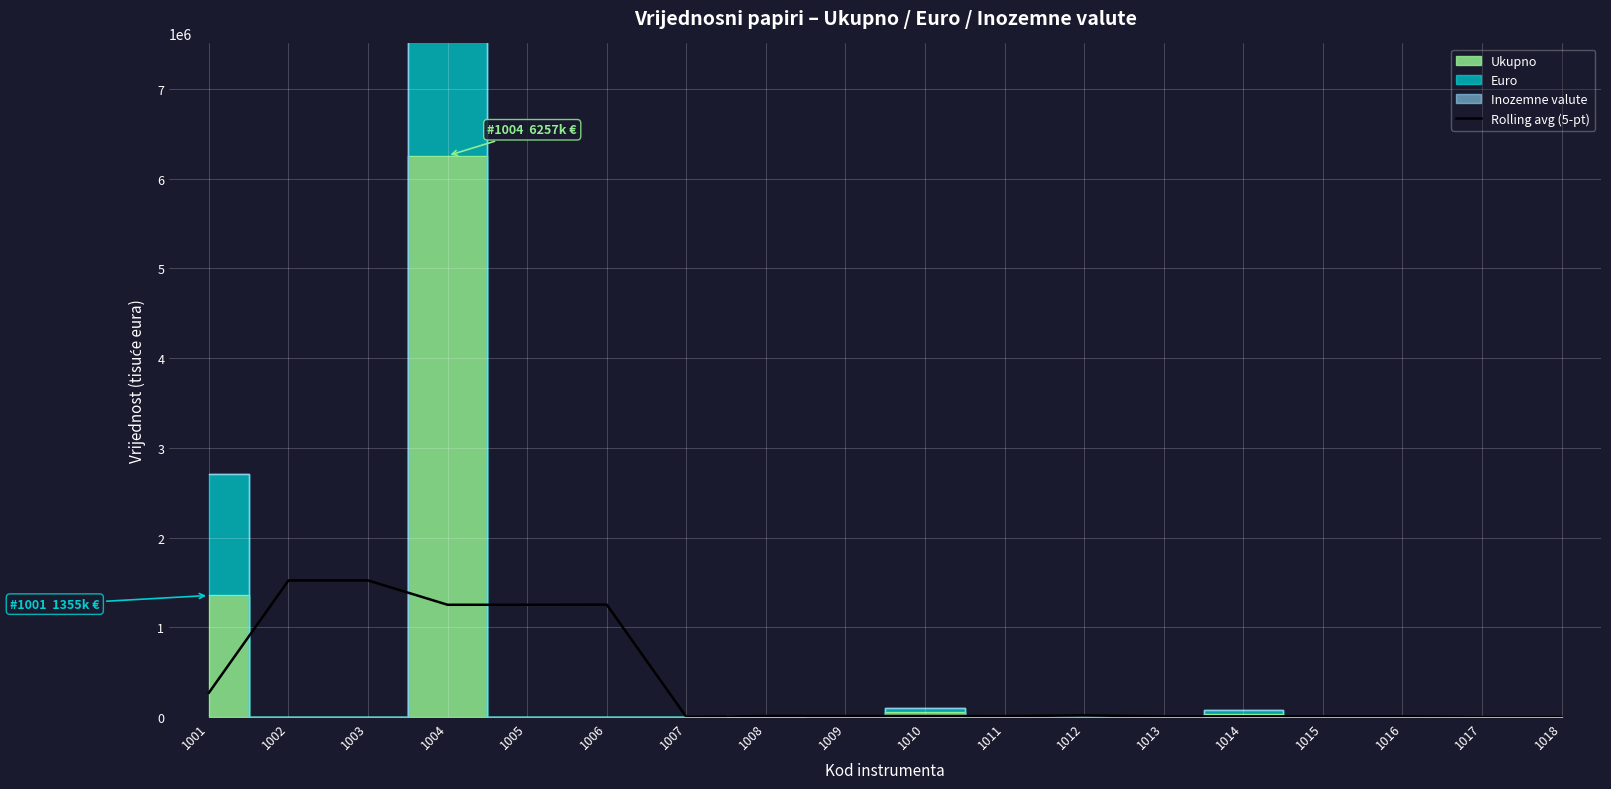

Between 1008 and 1018, which is larger?

1008